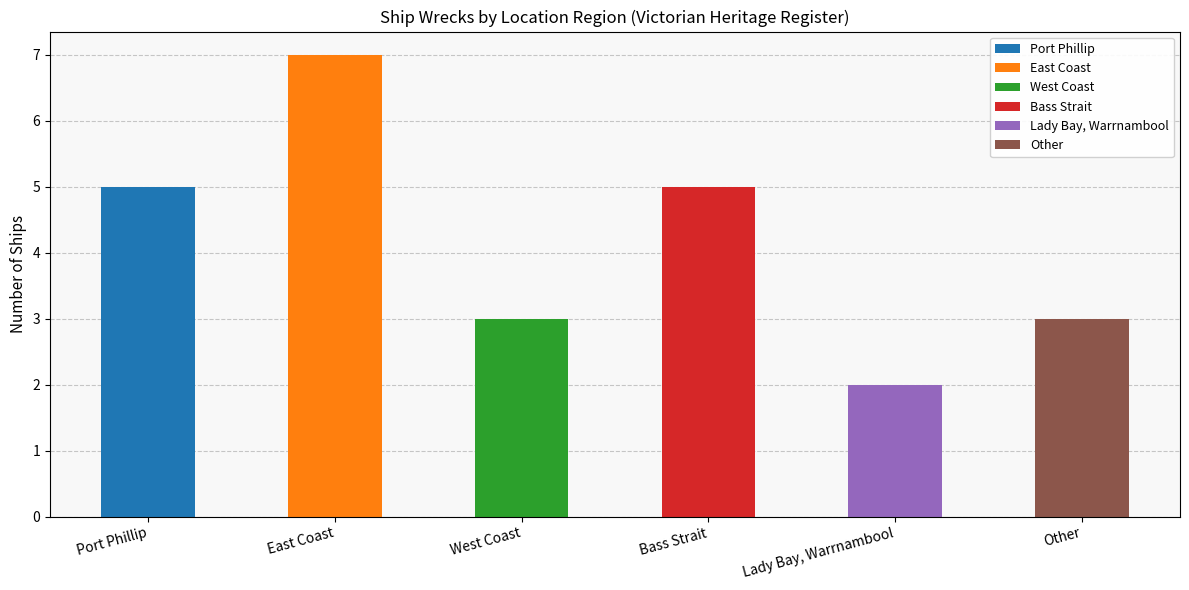

Approximately how many times larger is the value at East Coast compared to Port Phillip?

1.4